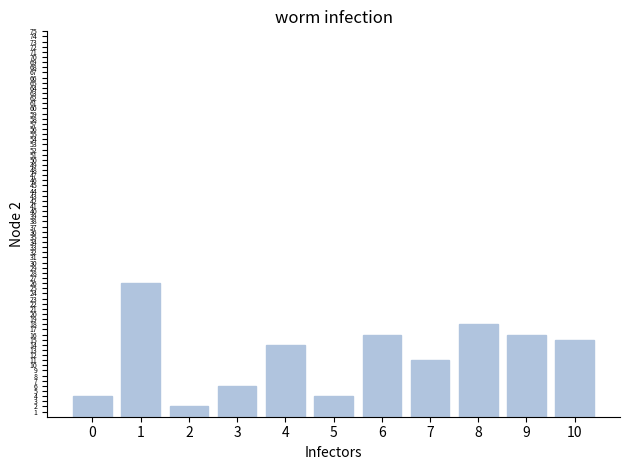

What is the value of the 2nd bar from the left?

26